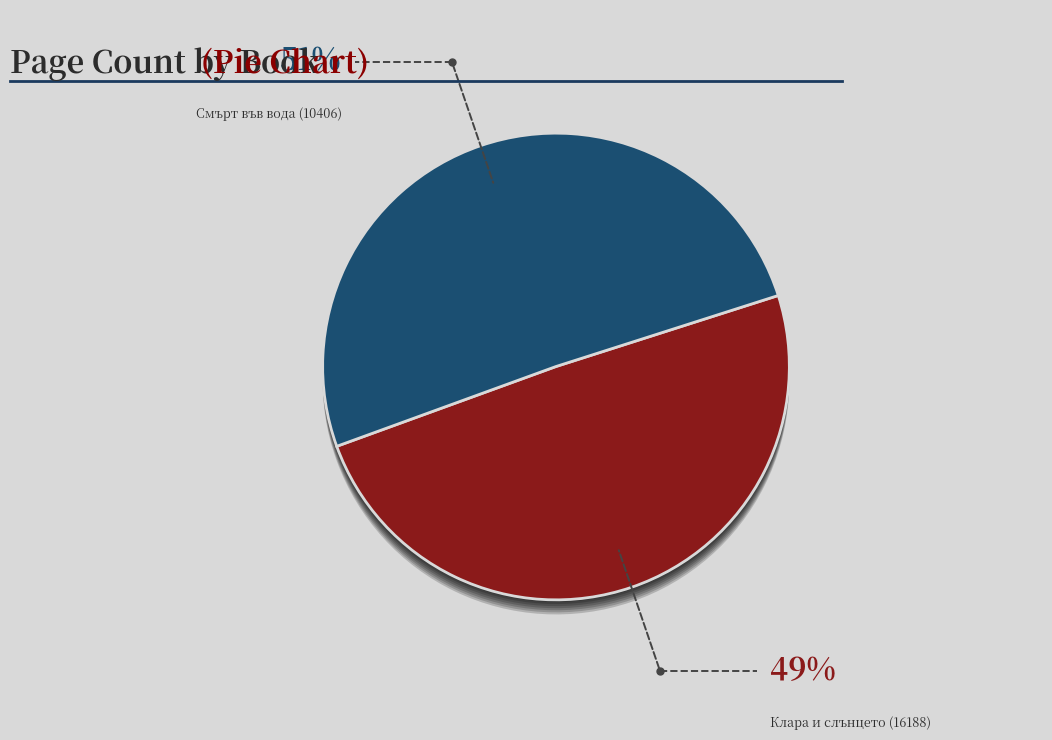

Approximately how many times larger is the value at Смърт във вода (10406) compared to Клара и слънцето (16188)?

1.0